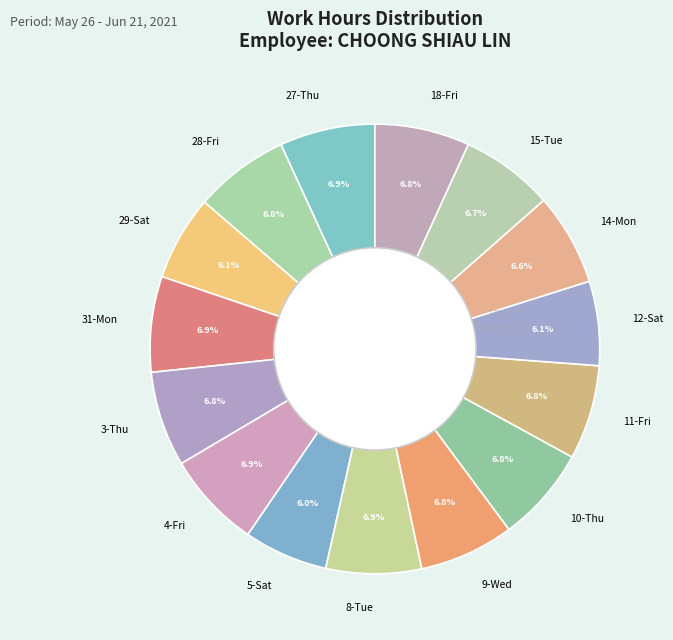

What portion of the pie excludes 18-Fri?

93.2%